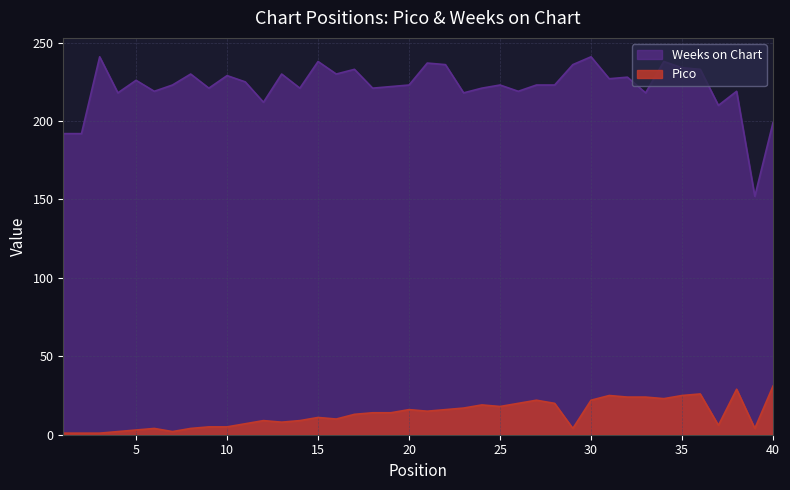

What are all the series names shown in the legend?

Weeks on Chart, Pico